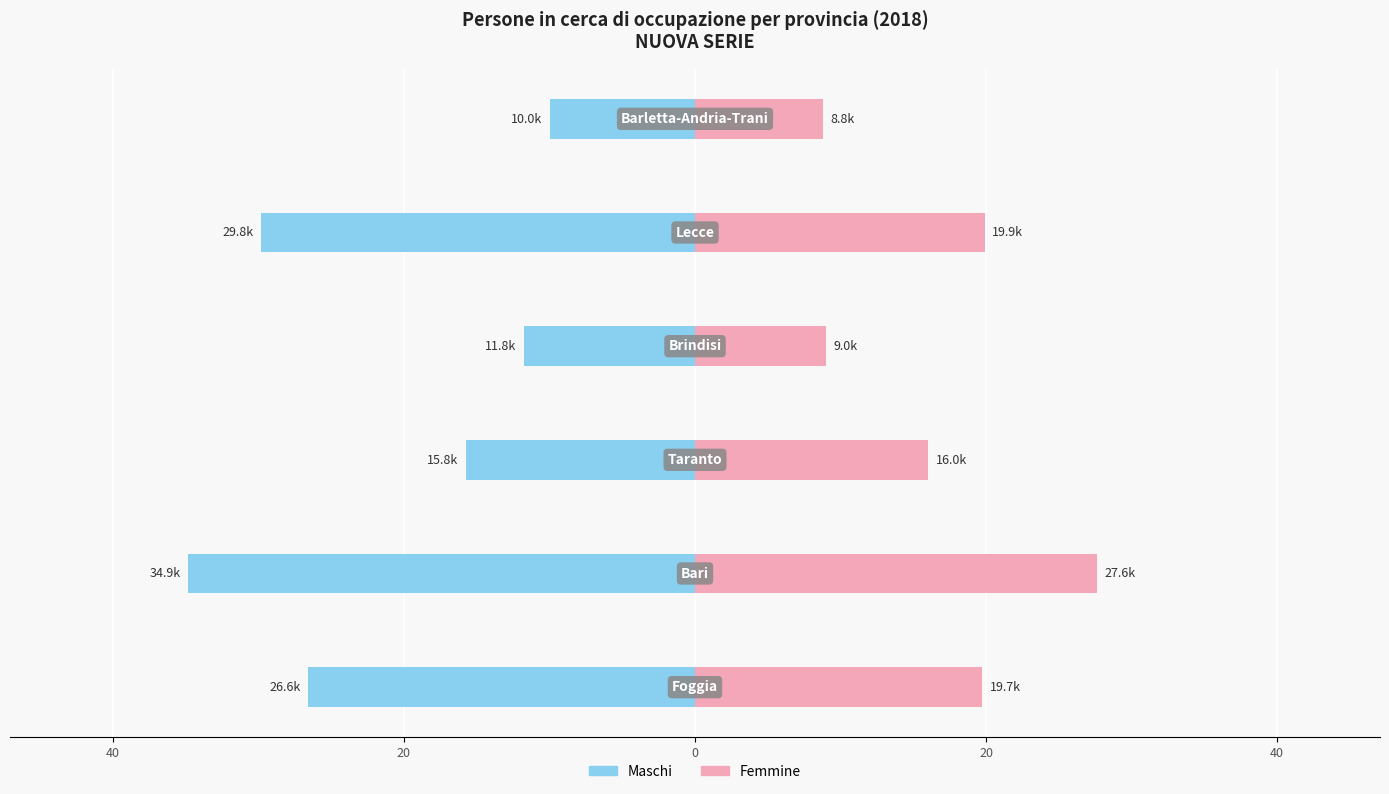

Is it true that Maschi equals -19.7 at 0?

False